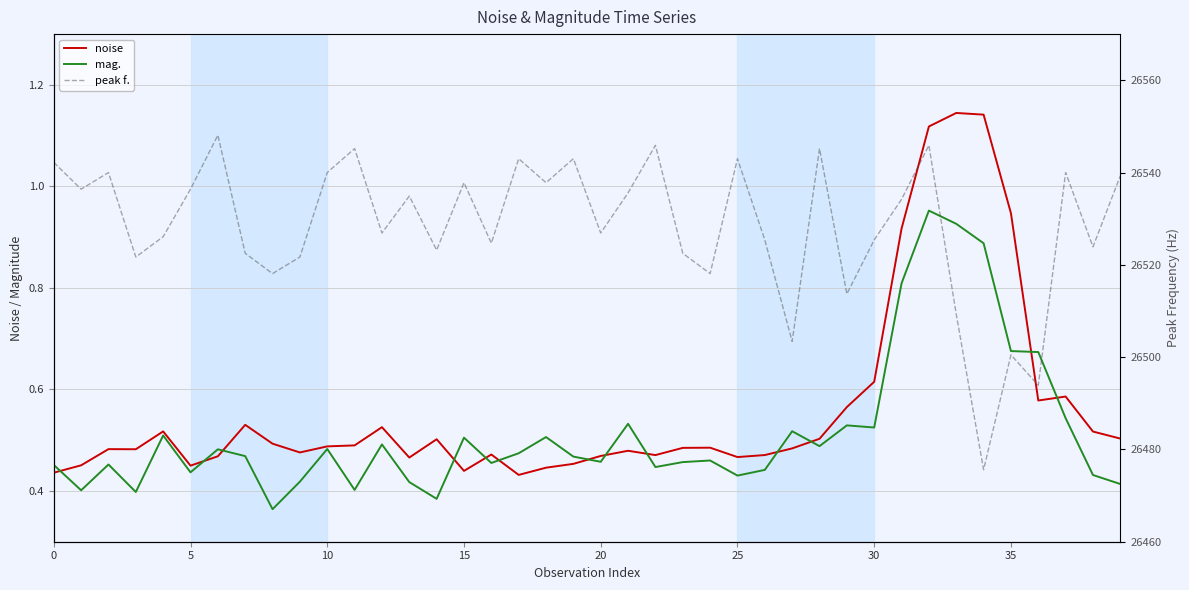

After their last crossing, which series has the higher values: noise or mag.?

noise